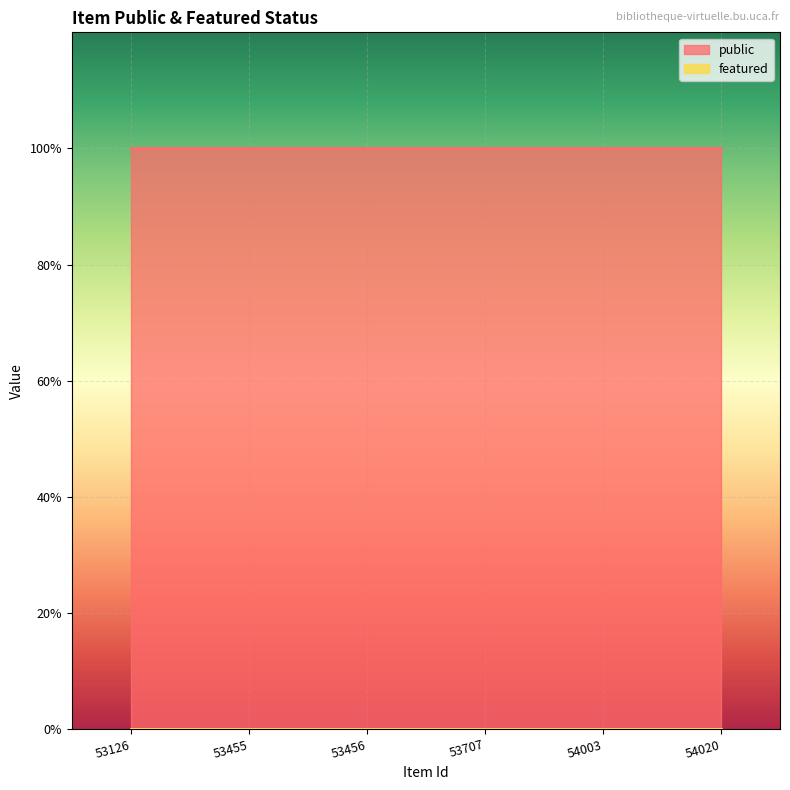

What is the value of the public point at the 2nd from the left?

1